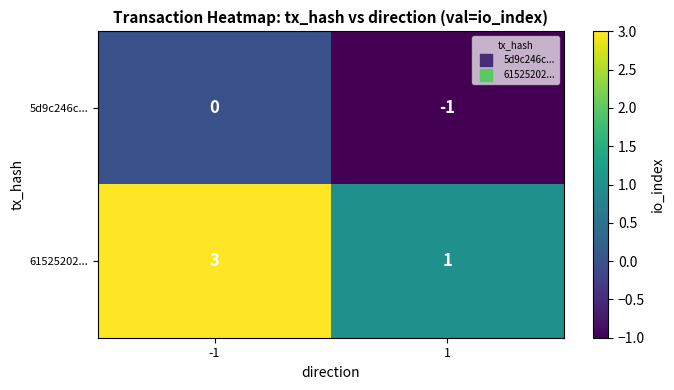

True or false: 61525202... has a value of 3 at -1.

True